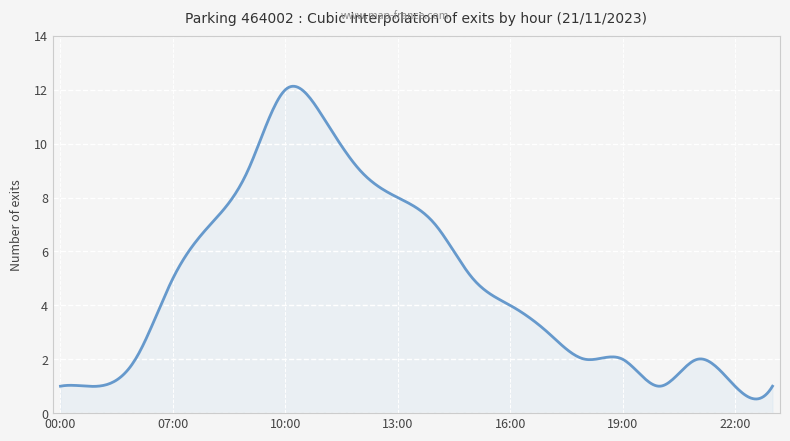

What is the difference between the maximum and minimum values?

11.6